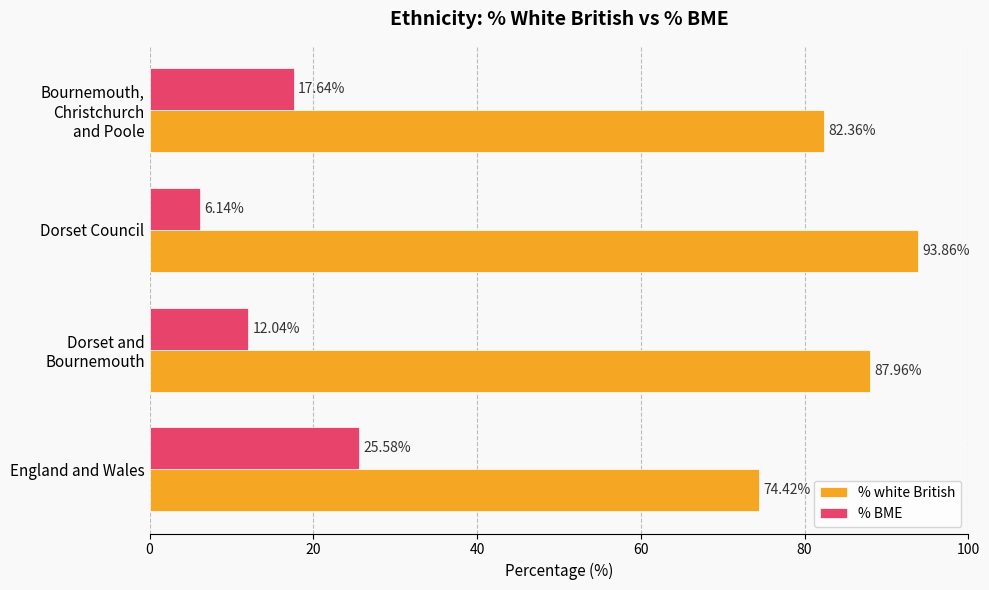

What is the greatest value displayed?

93.9